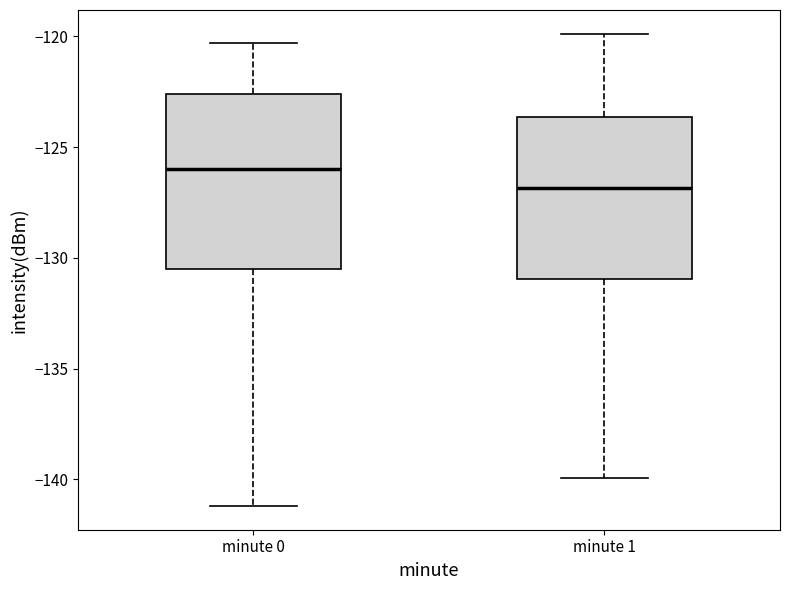

Reading left to right, transcribe this box plot: for each box, give where its median line is, the range the box spans, and where its two whiskers end, as read against the y-axis. The values are not printed on the chart, so give them approximately, as read against the axis.

minute 0: median -126.0, box -130.5 to -122.5, whiskers -141.0 to -120.5
minute 1: median -127.0, box -131.0 to -123.5, whiskers -140.0 to -120.0